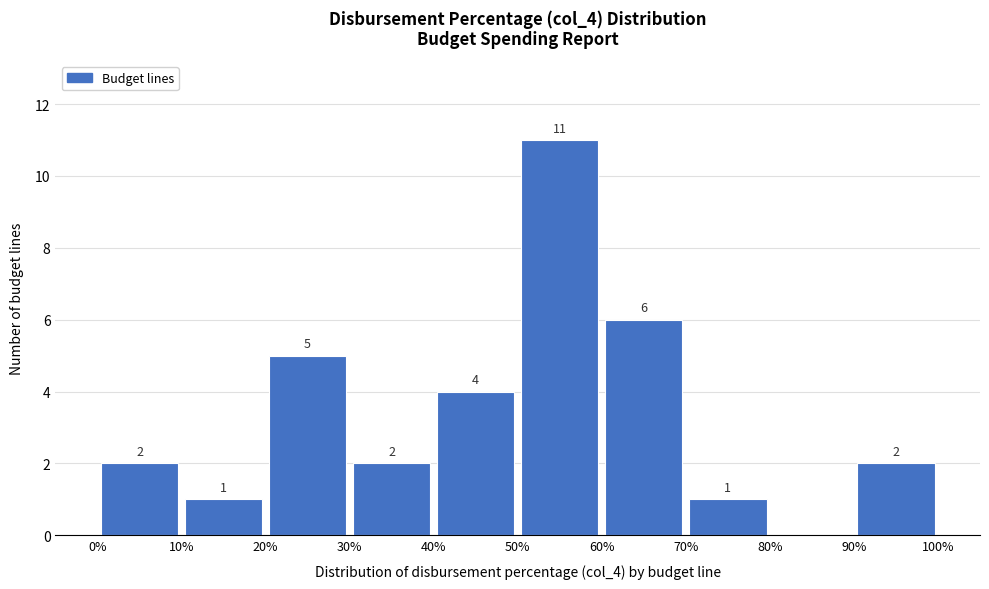

Over which range of the x-axis is the bar tallest?

50% to 60%